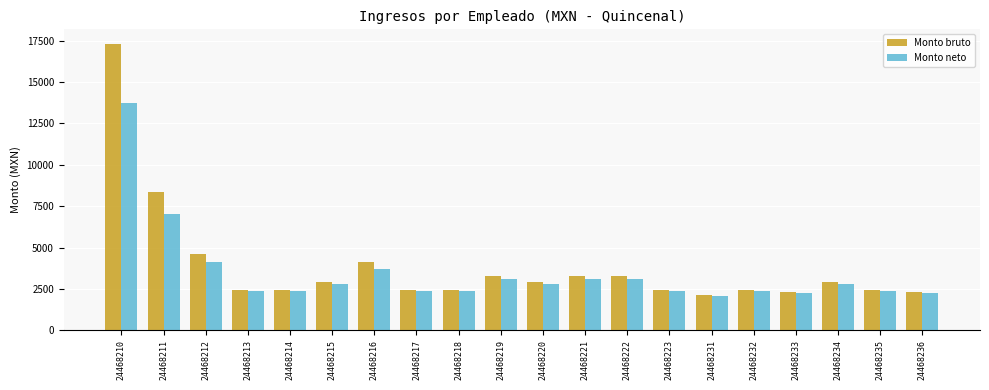

What is the maximum value shown in the chart?

17318.5